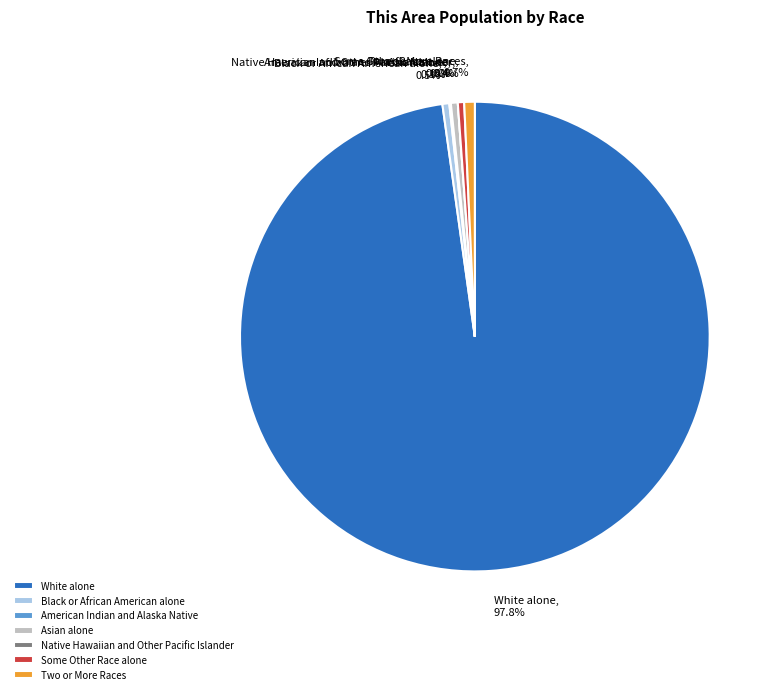

True or false: White alone accounts for 84% of the total.

False